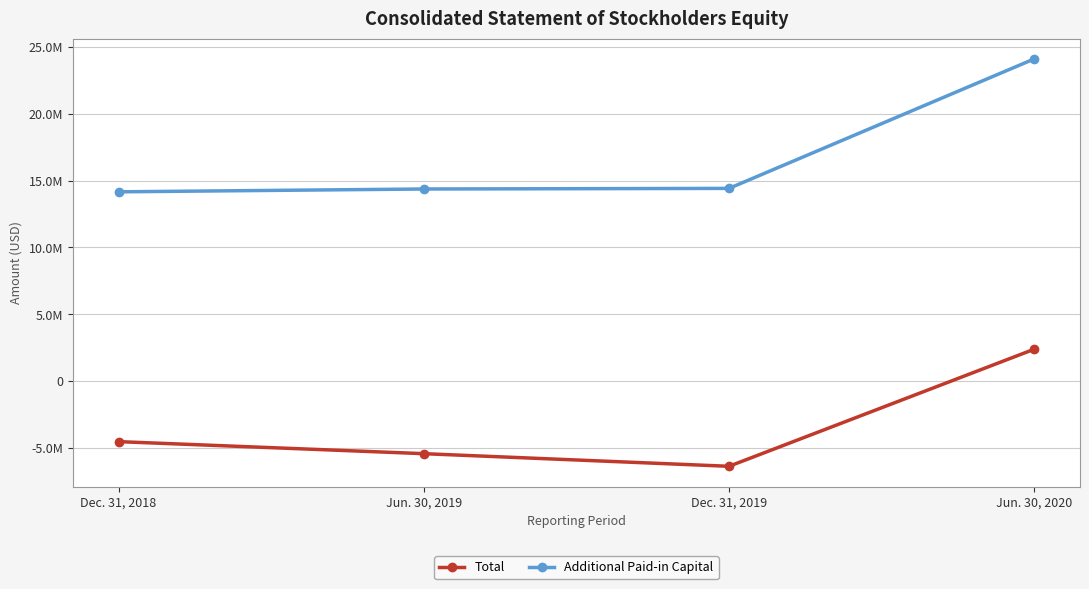

Rank the series by their average value, from lowest to highest.

Total, Additional Paid-in Capital